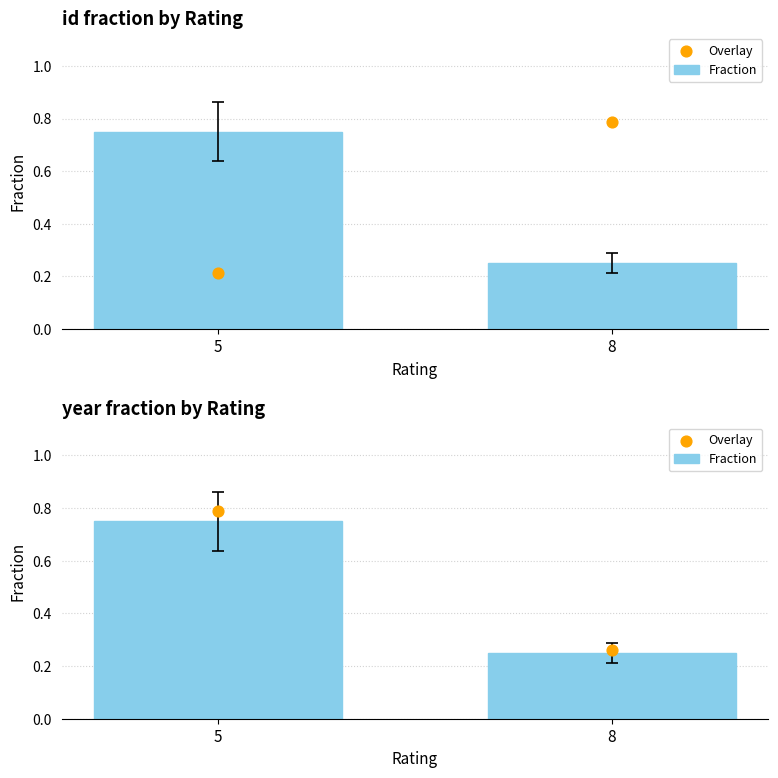

Which series reaches the maximum Y coordinate?

Overlay